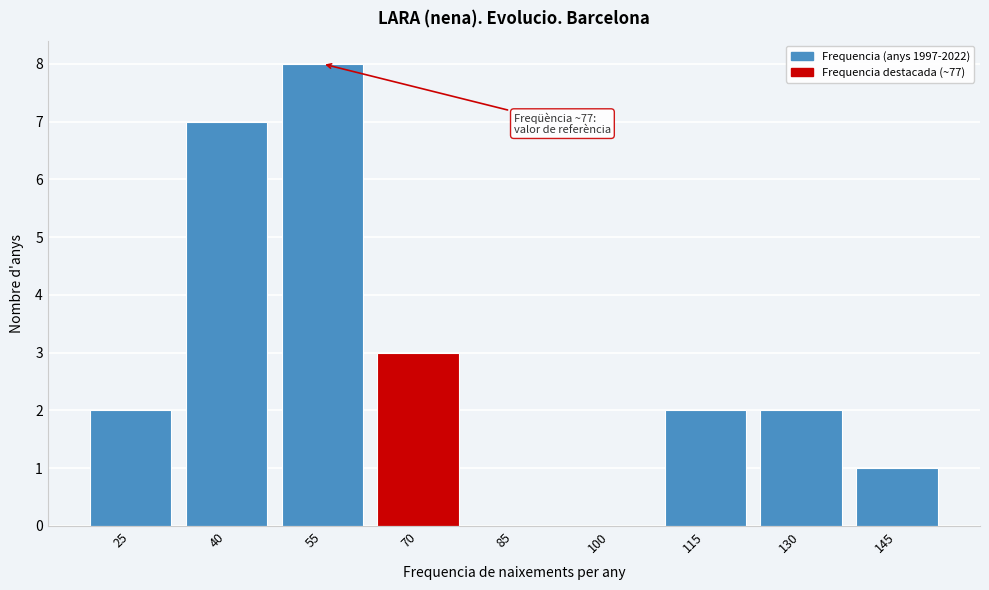

Reading left to right, extract all data points from this chart.

25=2	40=7	55=8	70=3	85=0	100=0	115=2	130=2	145=1